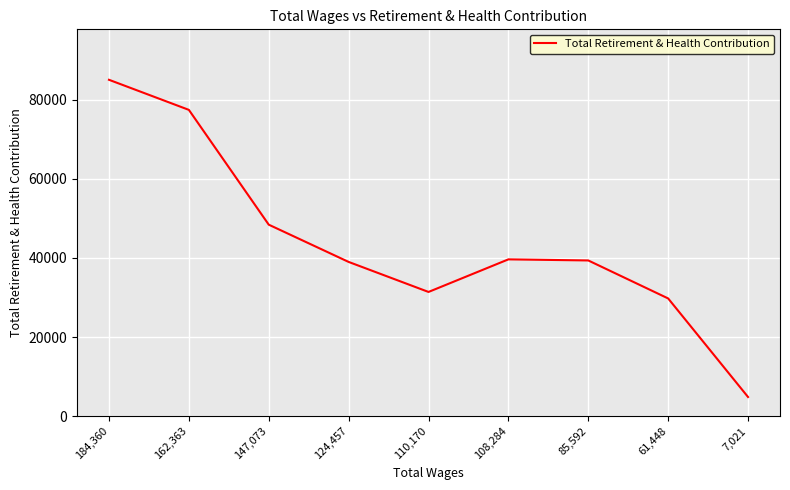

Is this an area chart (filled region under the line)?

No